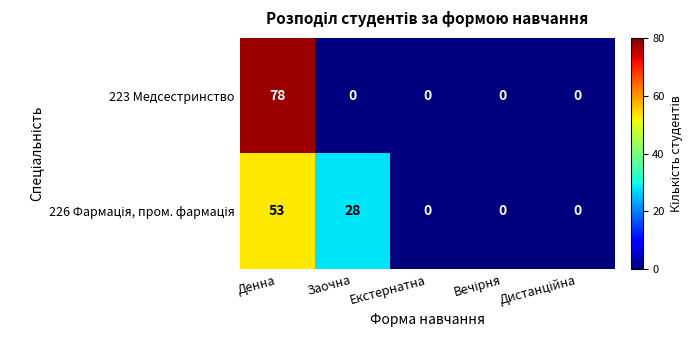

How many distinct data groups are displayed?

2